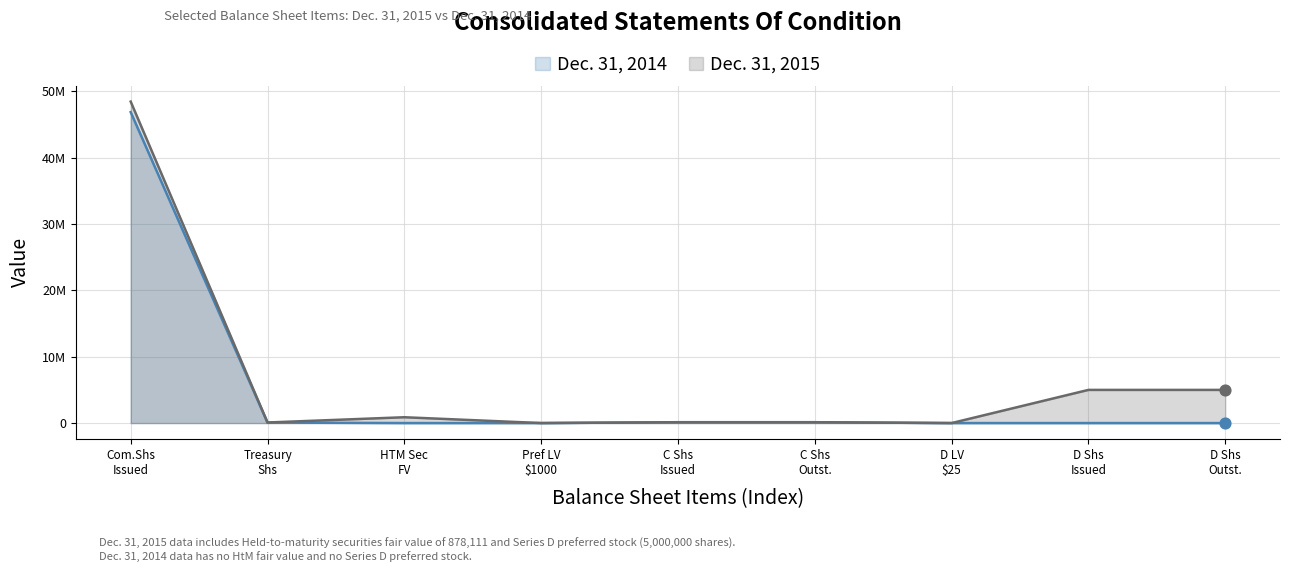

At which category is the sum across all series the highest?

Com.Shs
Issued